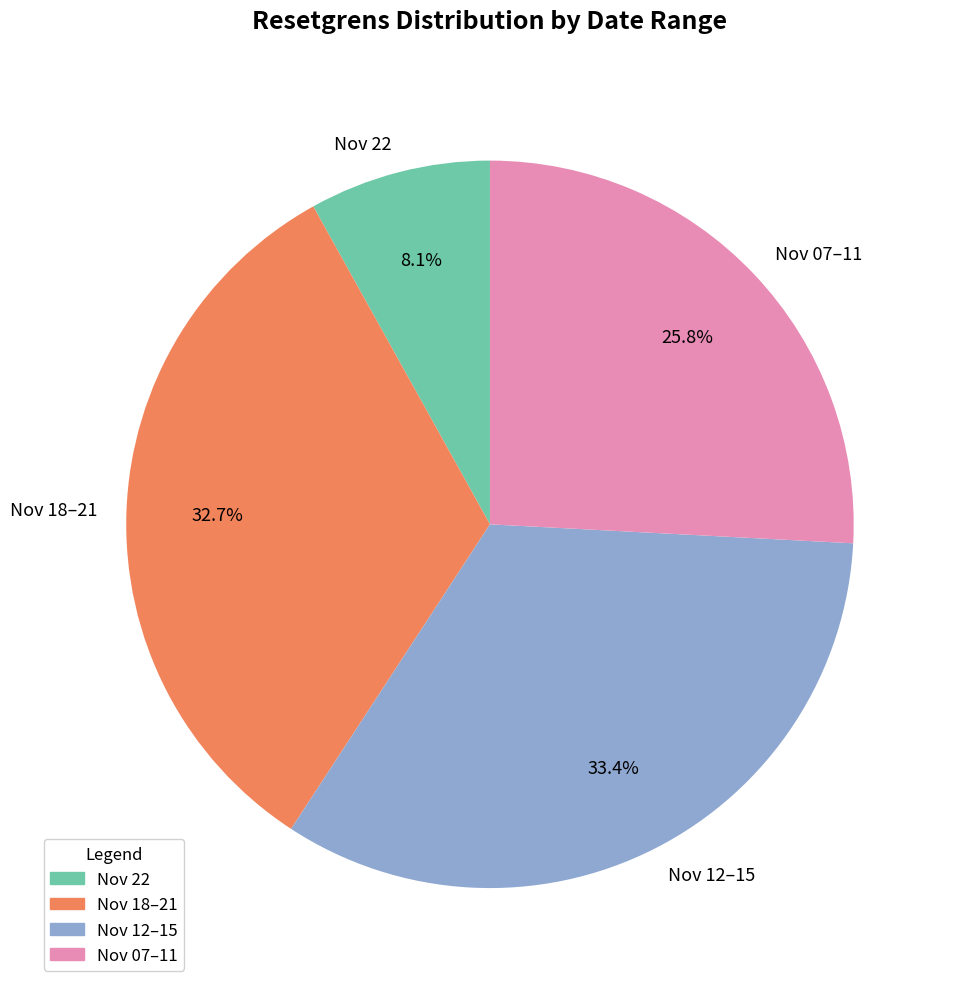

Approximately how many times larger is the value at Nov 22 compared to Nov 07–11?

0.3